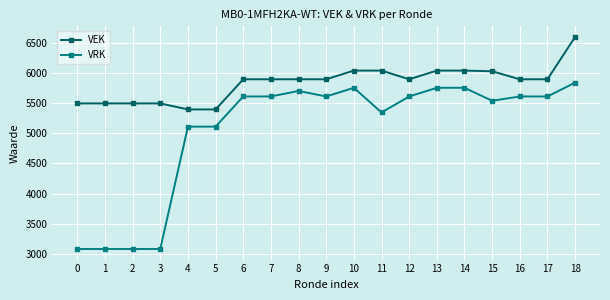

Between 12 and 15, which series saw the biggest shift?

VEK